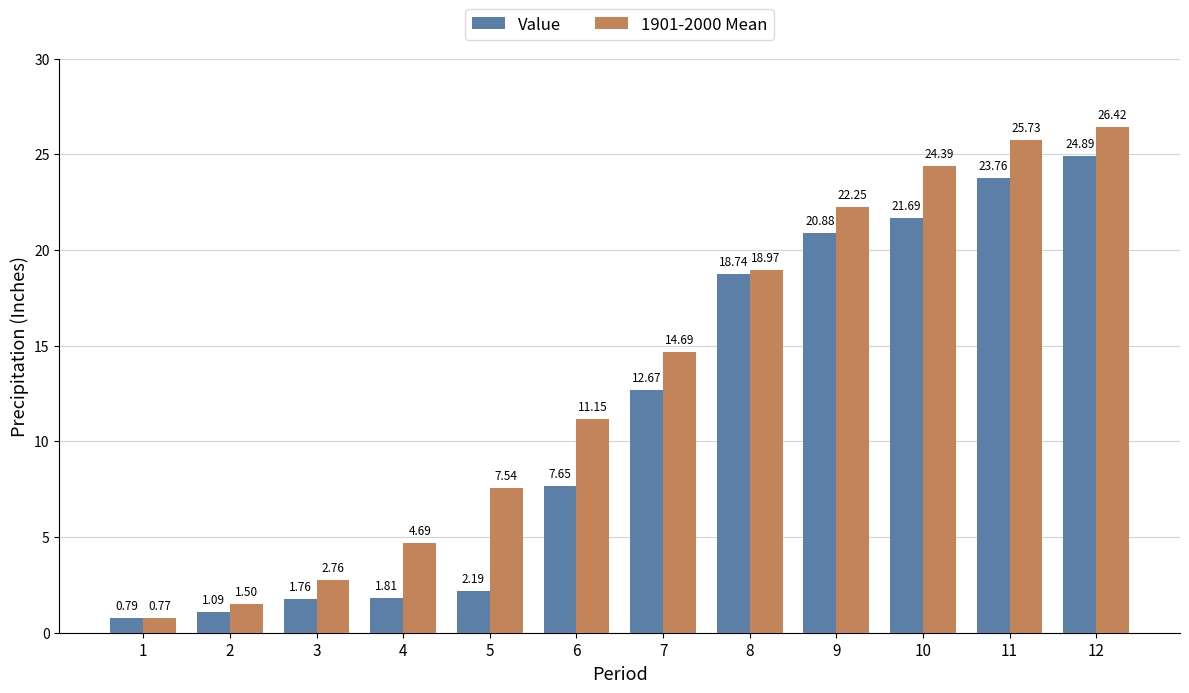

What are all the series names shown in the legend?

Value, 1901-2000 Mean